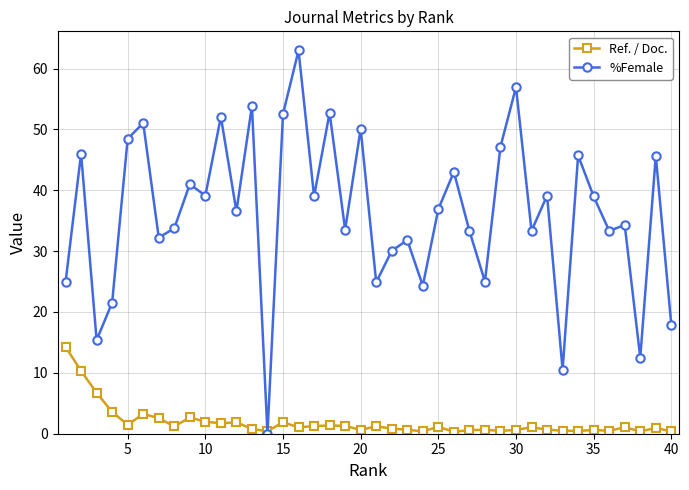

What is the maximum value shown in the chart?

63.0